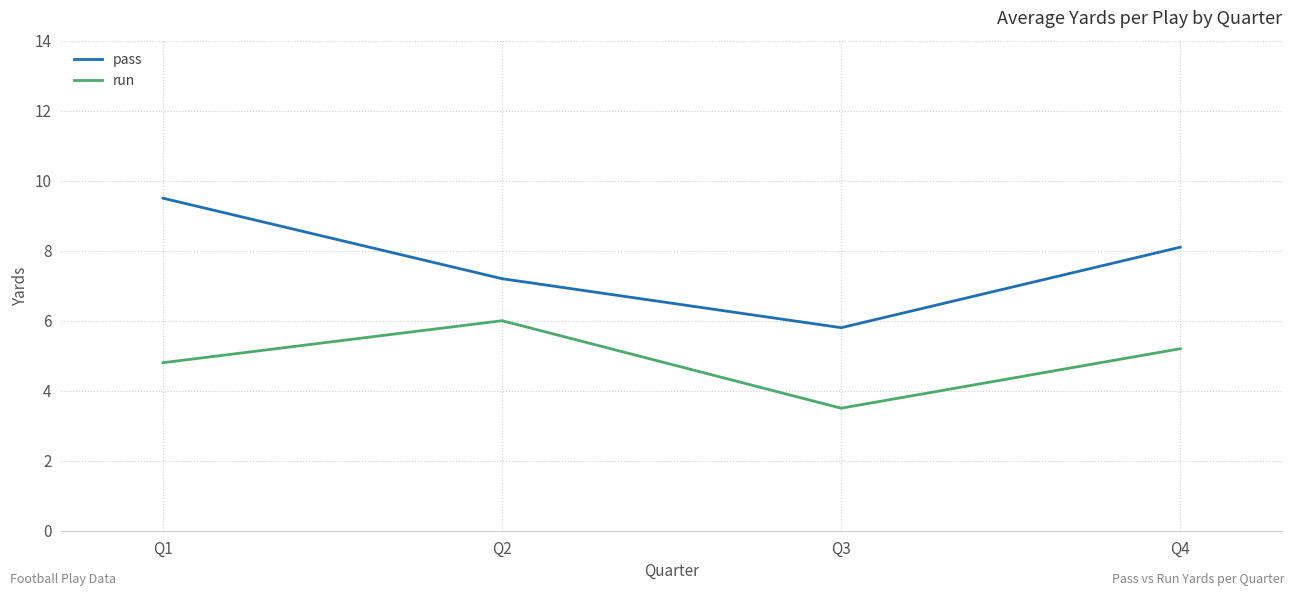

True or false: pass and run intersect in this chart.

False